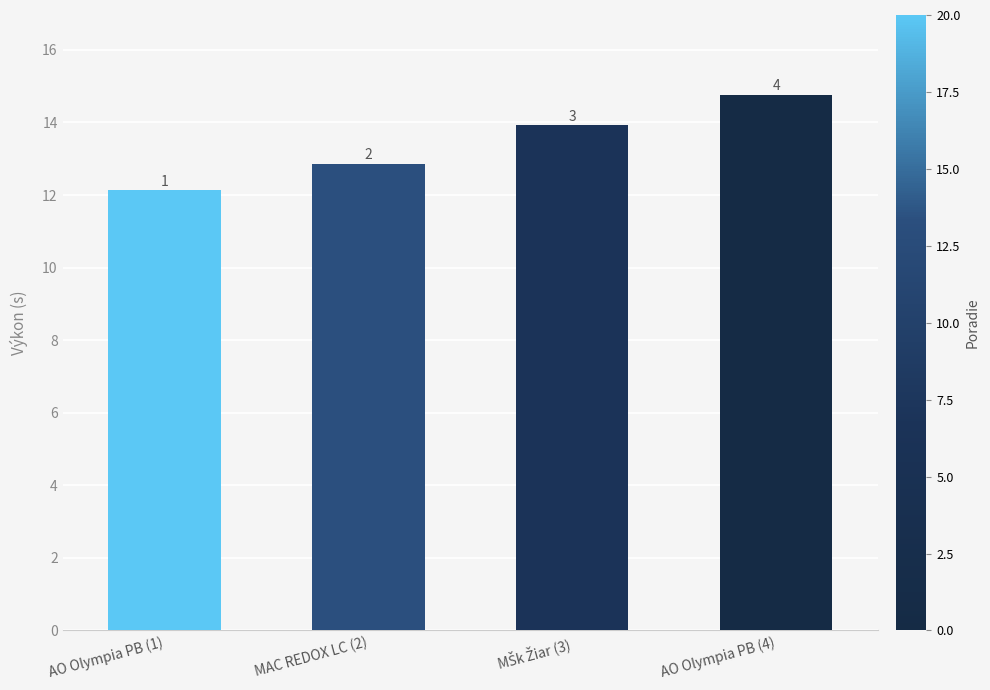

Are the bars horizontal?

No